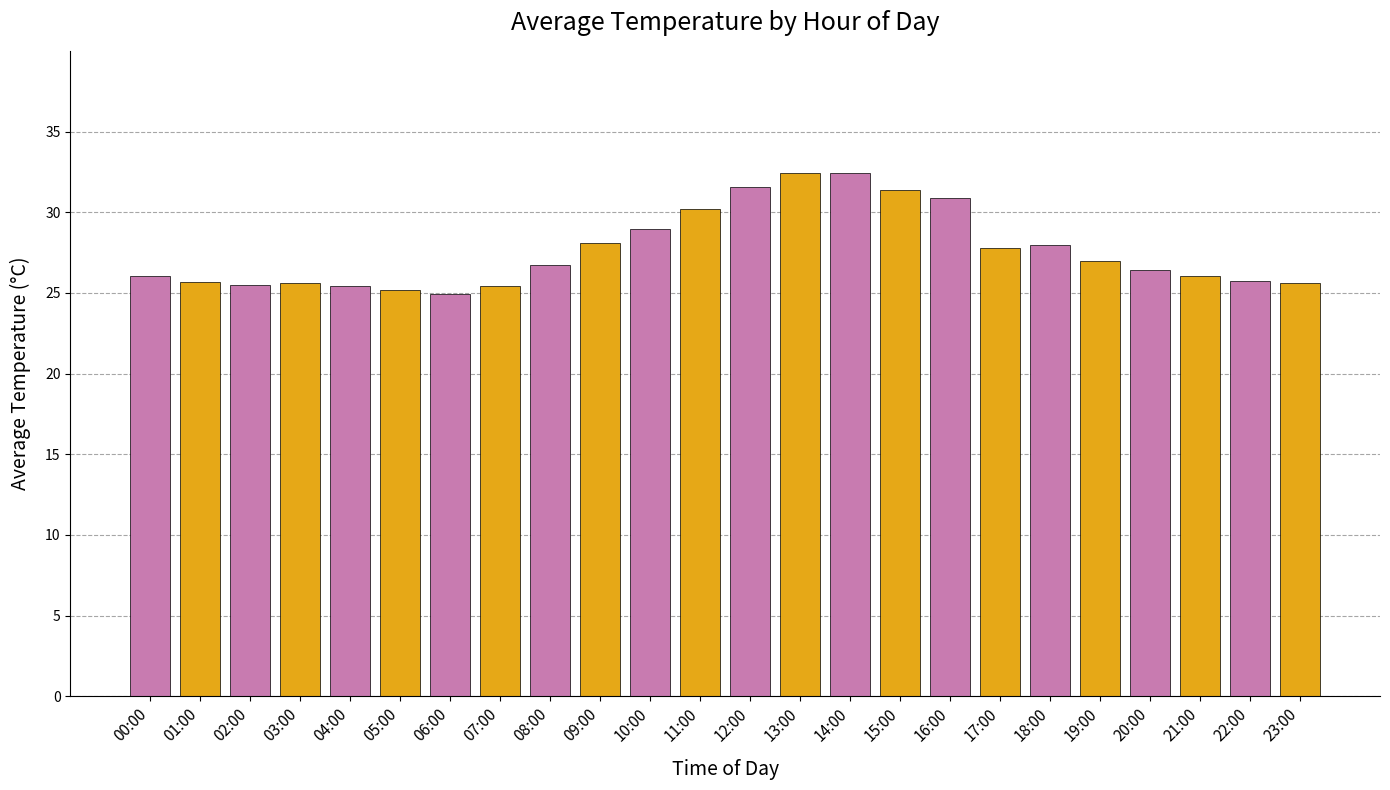

What is the difference between the values at 09:00 and 23:00?

2.5